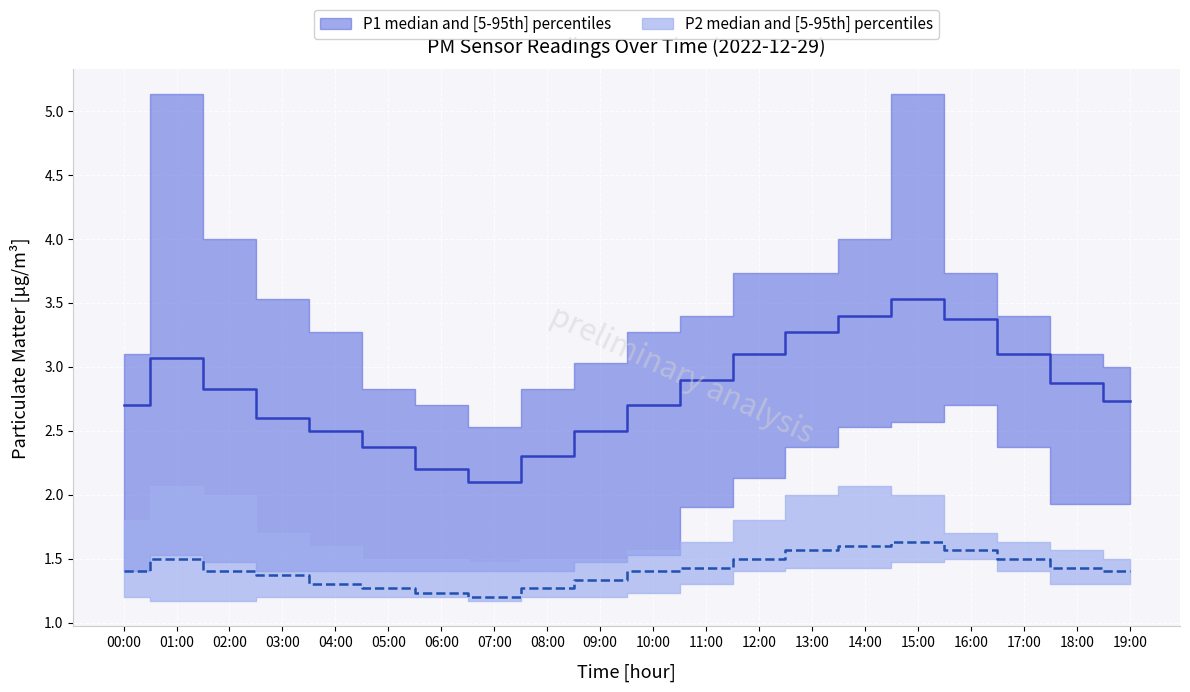

What is the difference between the P2_median values at 08:00 and 09:00?

0.1